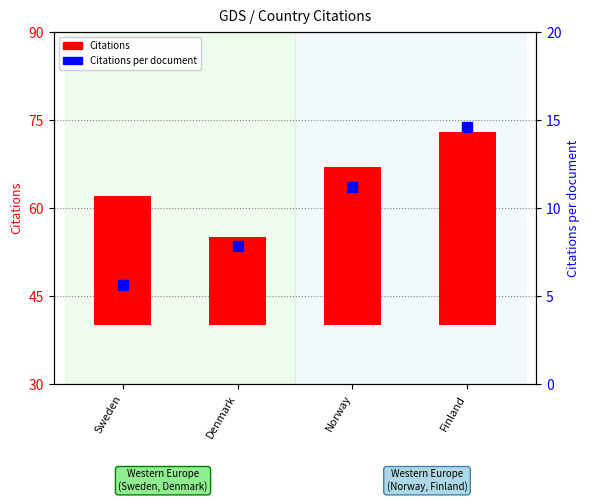

List the series in order of their peak value, lowest first.

Citations per document, Citations